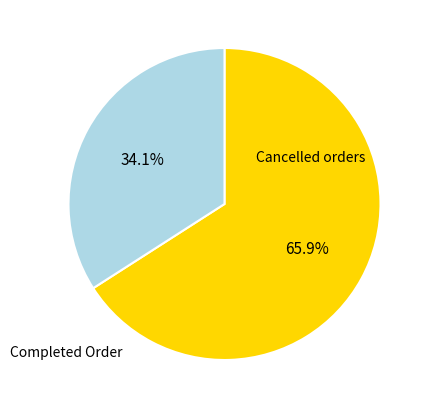

Does any single category account for the majority?

Yes